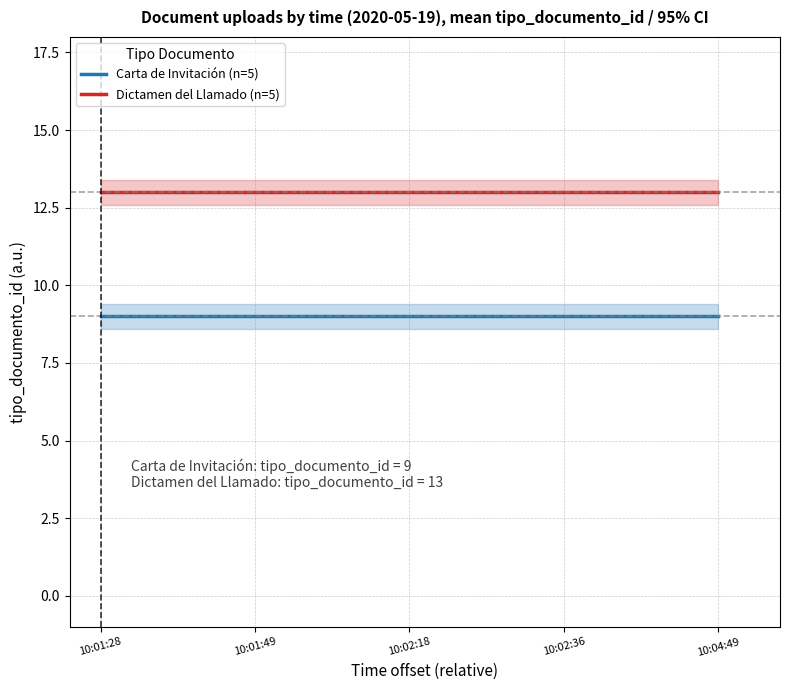

Reading left to right, transcribe all the data shown in this chart.

Carta de Invitación (n=5): 10:01:28=9	10:01:49=9	10:02:18=9	10:02:36=9	10:04:49=9
Dictamen del Llamado (n=5): 10:01:28=13	10:01:49=13	10:02:18=13	10:02:36=13	10:04:49=13